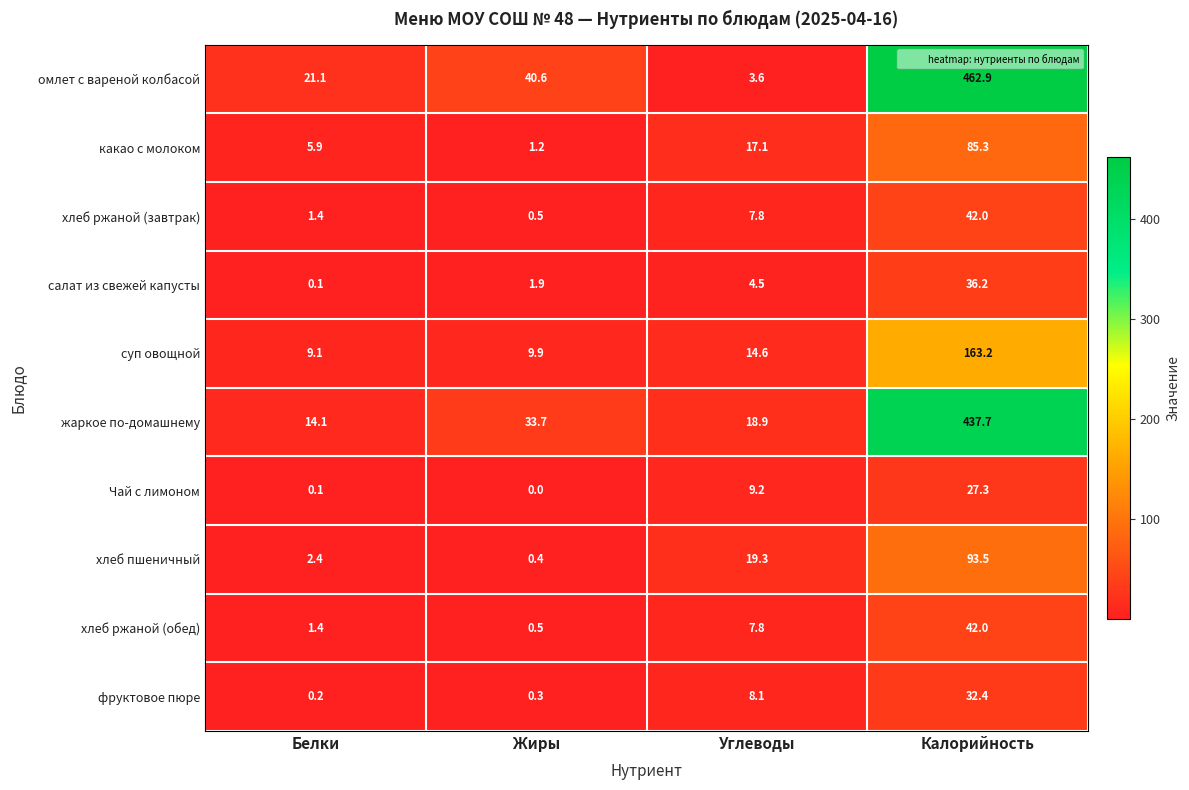

What is the difference between the second highest and second lowest values in the салат из свежей капусты series?

2.6